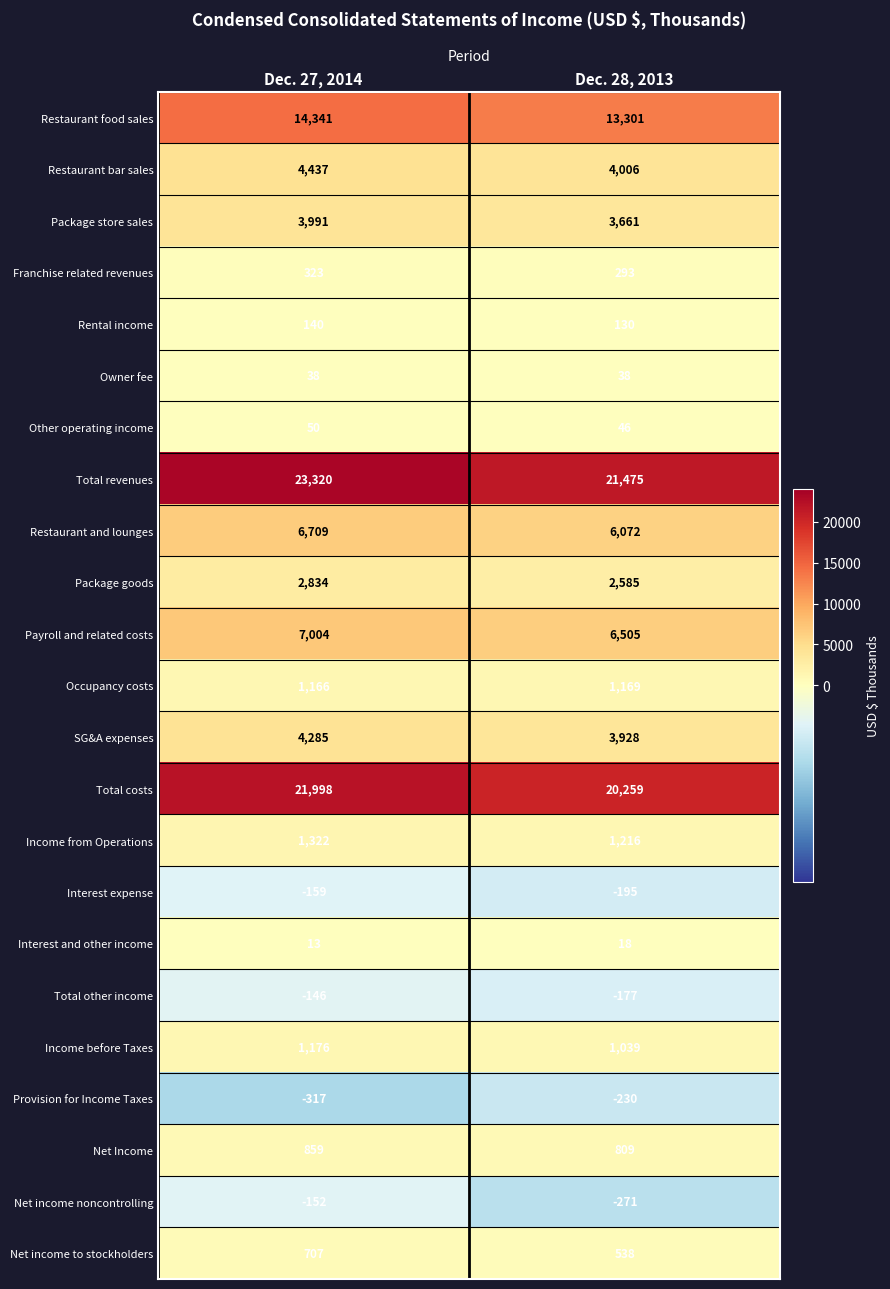

Which series has the largest total across all categories?

Total revenues